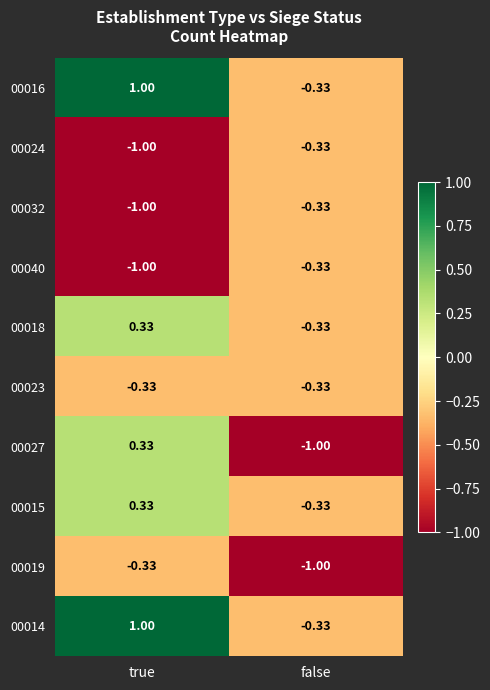

Rank the categories by 00014 value from lowest to highest.

false, true